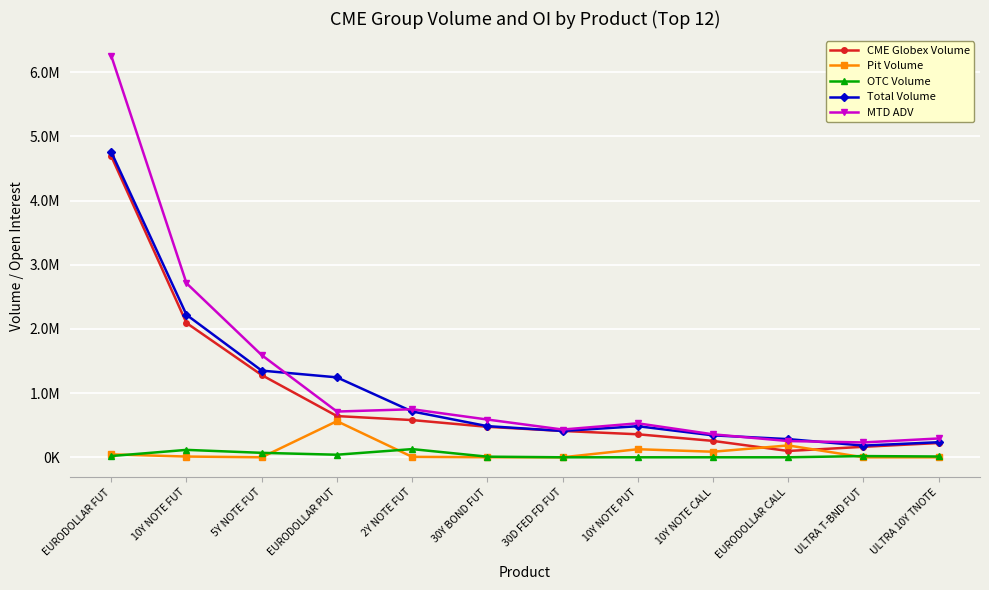

What position from the right is 10Y NOTE PUT?

5